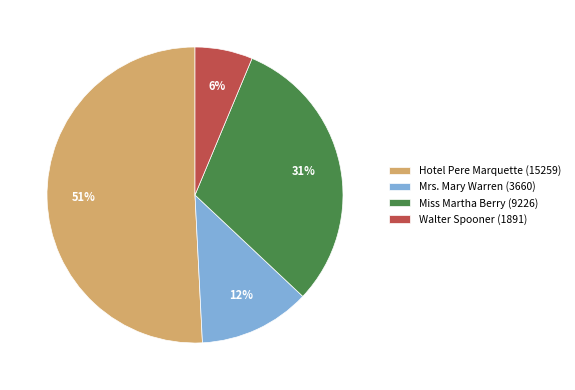

To the nearest percent, what portion does Hotel Pere Marquette (15259) represent?

51%